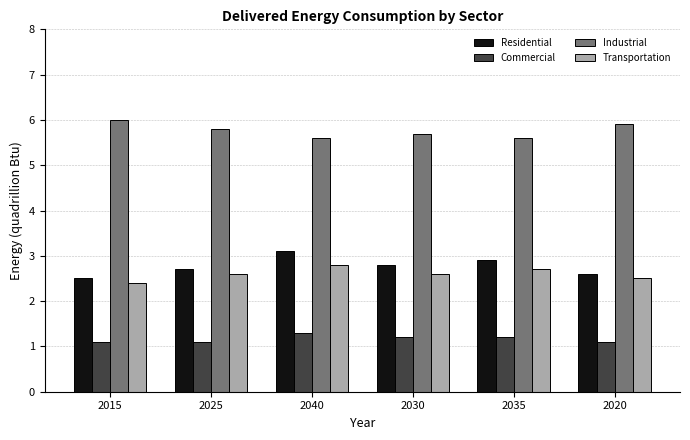

Where is Residential nearest to the value 2?

2015